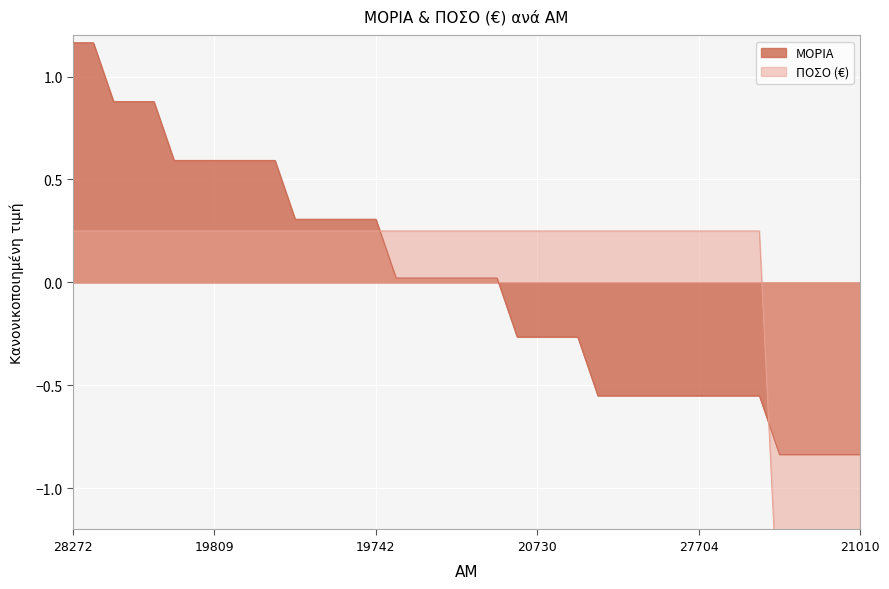

Rank the series by their average value, from highest to lowest.

ΠΟΣΟ (€), ΜΟΡΙΑ